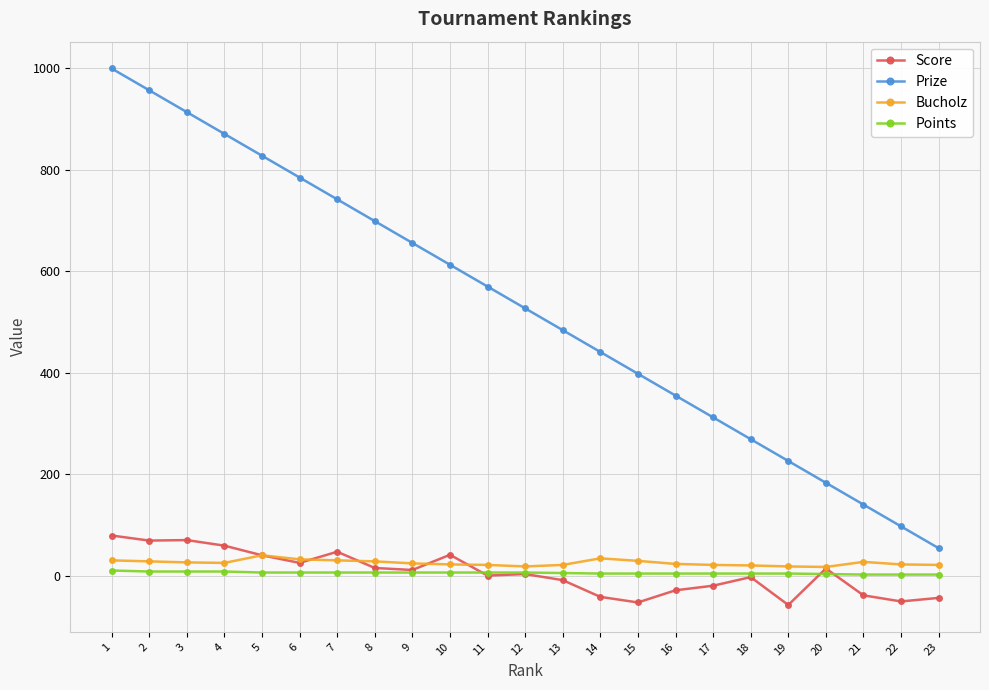

Which series has the widest spread of values?

Prize